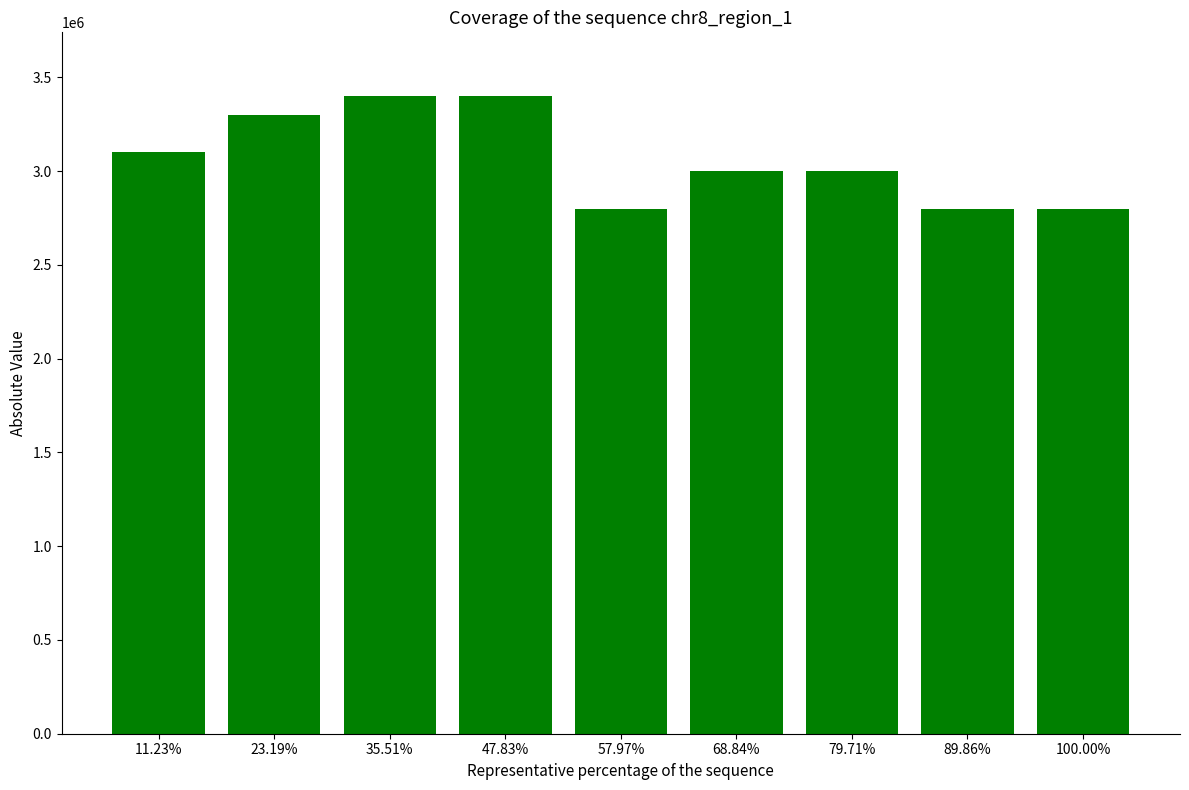

Is it true that the value at 89.86% is 2800000?

True